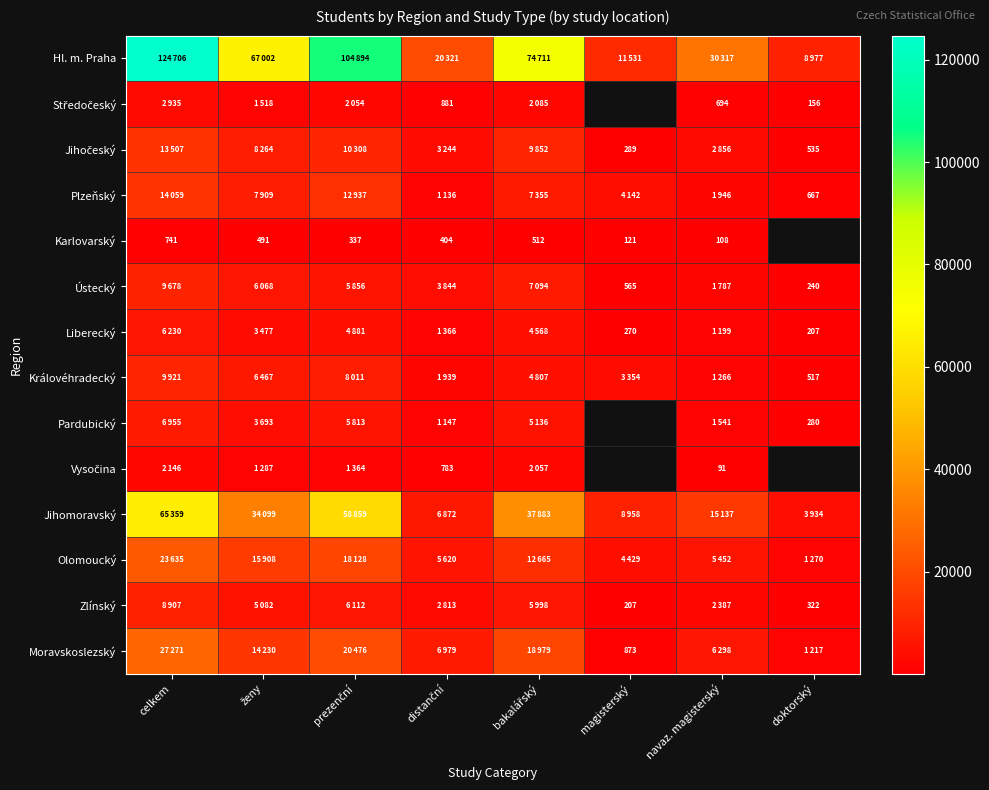

The value of Karlovarský at celkem is 741. True or false?

True